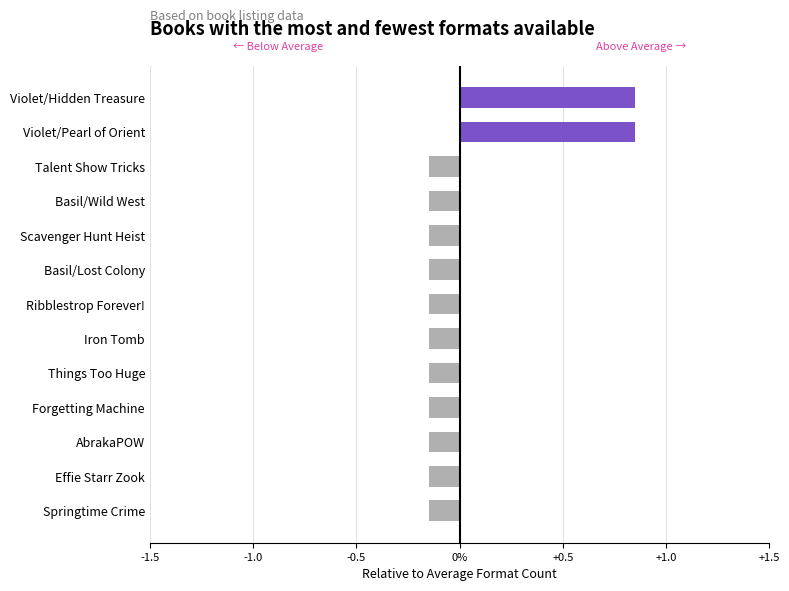

What is the average value of the Below Average series?

-0.1